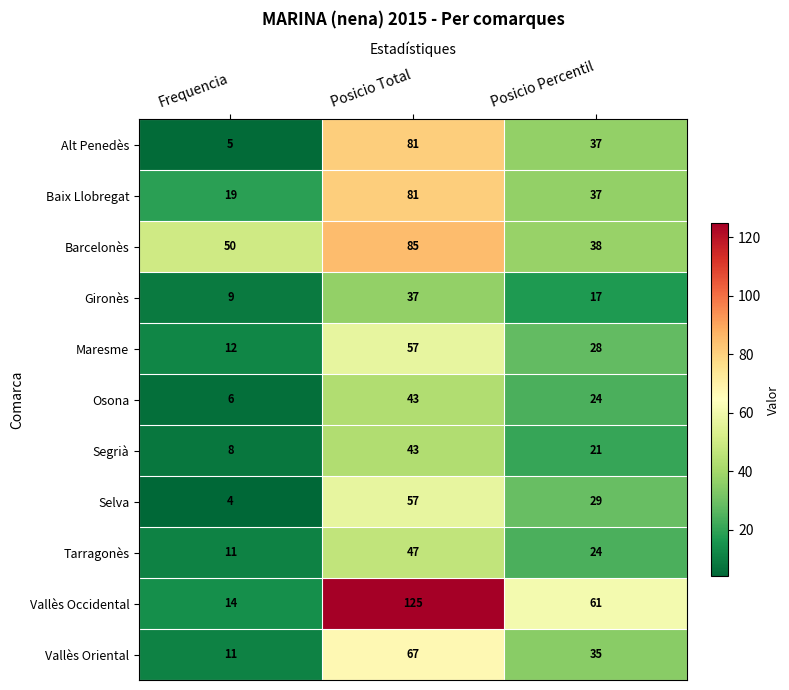

What is the difference between the maximum and minimum values in the Baix Llobregat series?

62